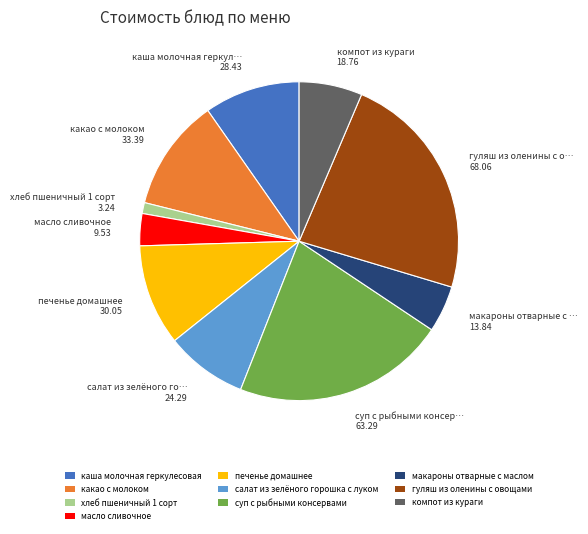

How many slices are in this pie chart?

10